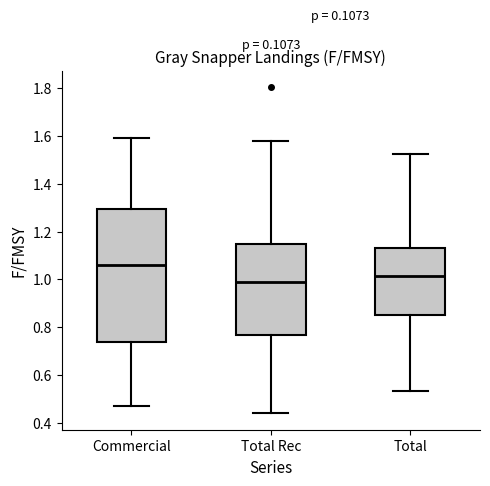

Reading left to right, read every box against the y-axis: the position of its median line, the range the box covers, and the ends of its whiskers. The values are not printed on the chart, so give them approximately, as read against the axis.

Commercial: median 1.06, box 0.74 to 1.30, whiskers 0.48 to 1.60
Total Rec: median 1.00, box 0.76 to 1.14, whiskers 0.44 to 1.58
Total: median 1.02, box 0.86 to 1.14, whiskers 0.54 to 1.52